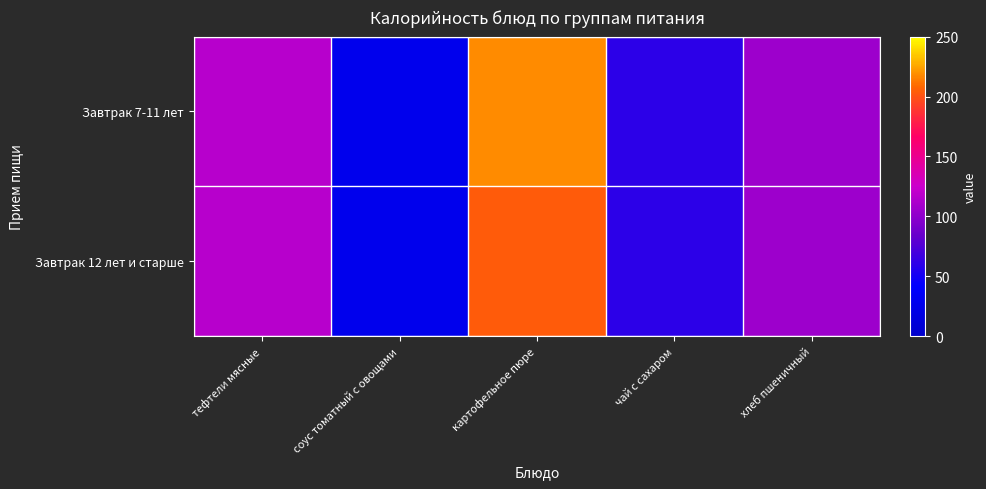

At which category is the sum across all series the highest?

картофельное пюре